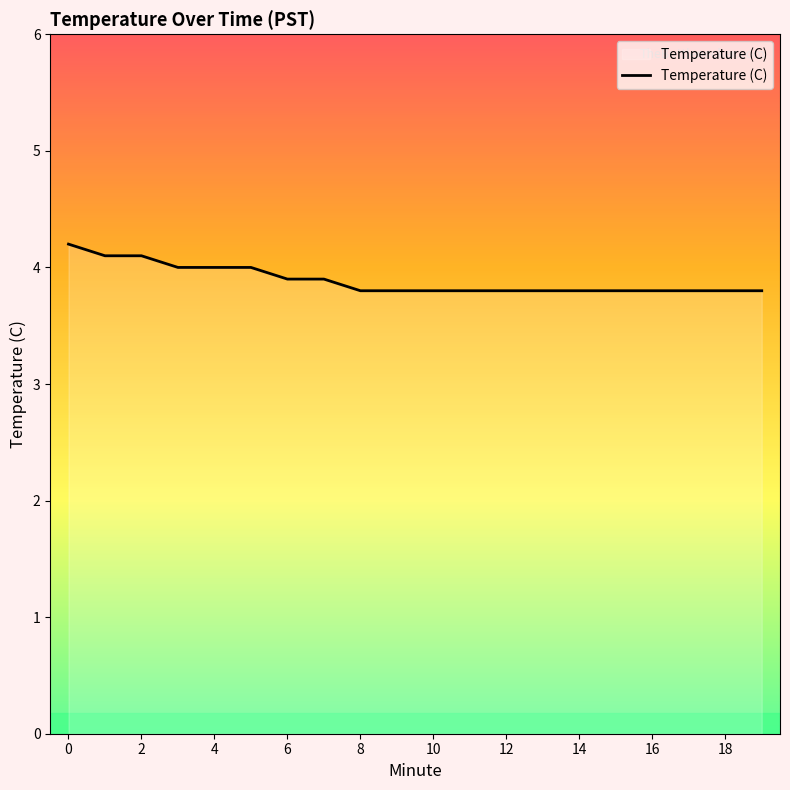

Does the chart display data point markers on the line(s)?

No